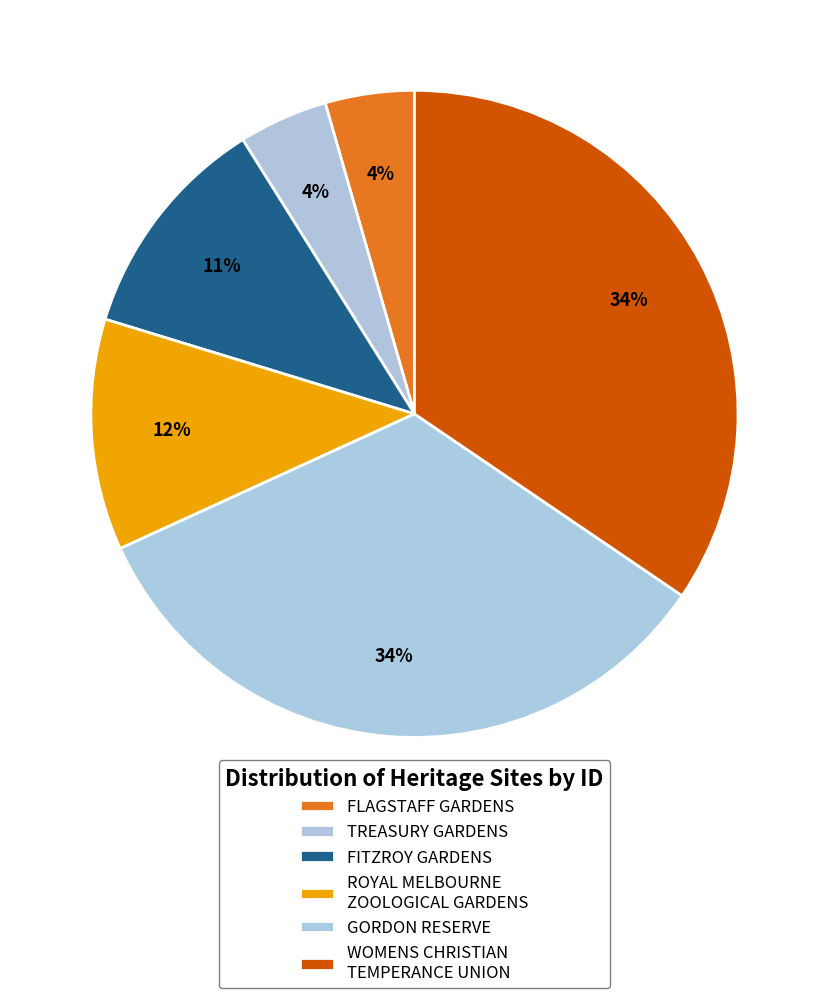

Is it true that ROYAL MELBOURNE ZOOLOGICAL GARDENS is 1% of the pie?

False